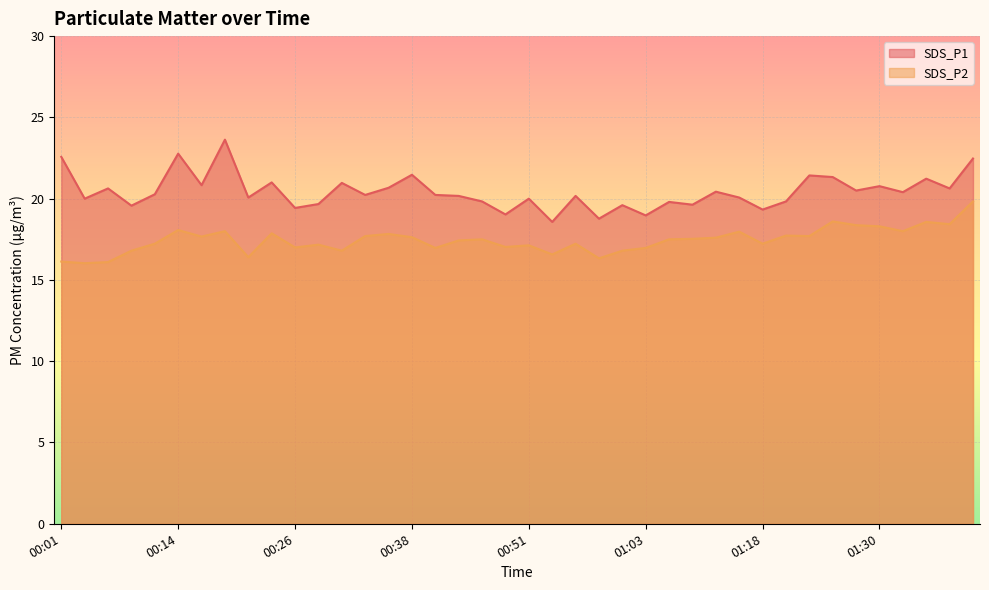

Rank the categories by SDS_P1 value from highest to lowest.

00:19, 00:14, 00:01, 01:40, 00:38, 01:23, 01:25, 01:35, 00:23, 00:31, 00:16, 01:30, 00:36, 00:06, 01:37, 01:28, 01:10, 01:32, 00:12, 00:33, 00:41, 00:43, 00:56, 00:21, 01:15, 00:03, 00:51, 00:46, 01:20, 01:05, 00:28, 01:08, 01:01, 00:08, 00:26, 01:18, 00:48, 01:03, 00:58, 00:53